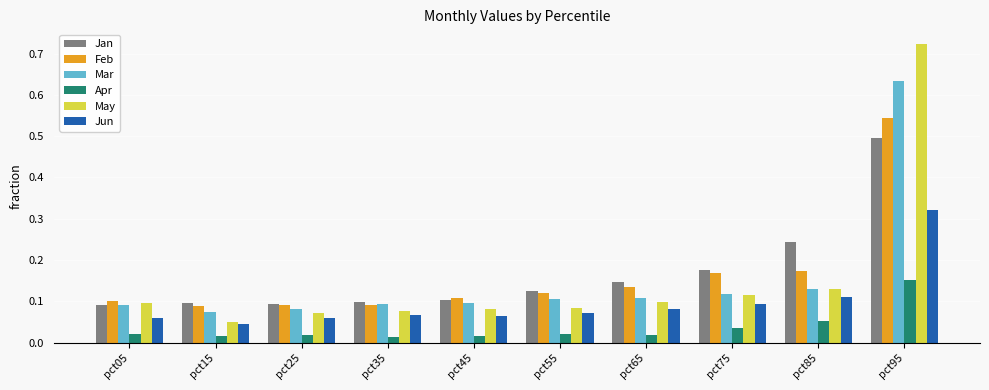

Rank the series by their maximum value, from lowest to highest.

Apr, Jun, Jan, Feb, Mar, May